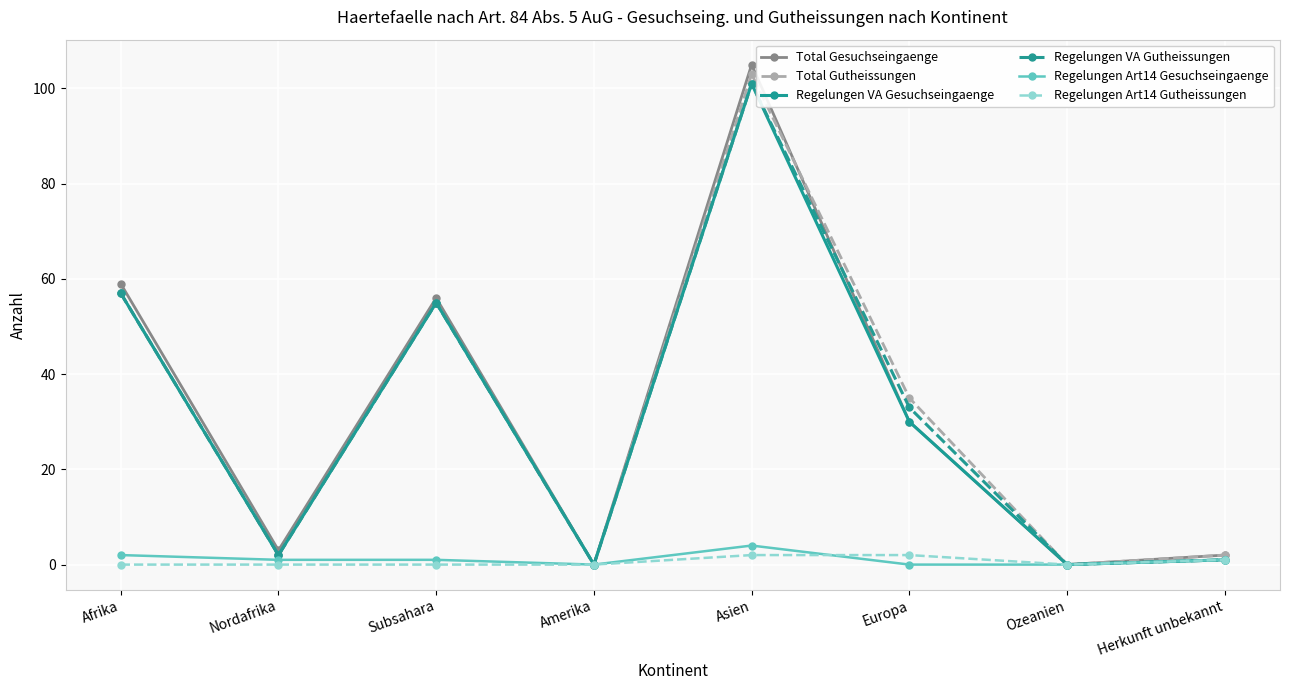

What is the difference between the Regelungen Art14 Gesuchseingaenge values at Asien and Amerika?

4